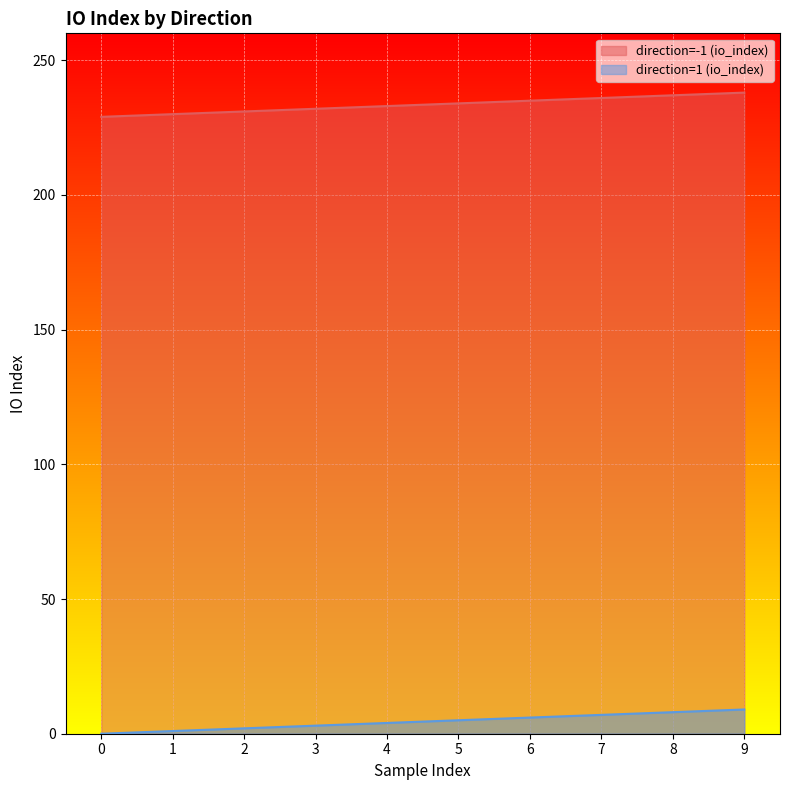

Which series has the widest spread of values?

direction=-1 (io_index)